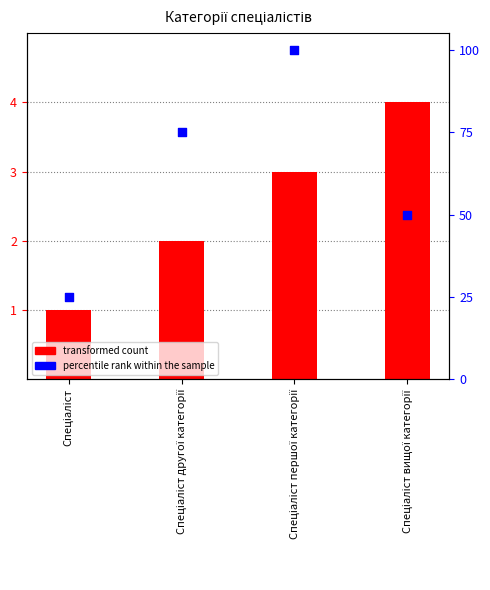

What is the total value across all series at Спеціаліст?

26